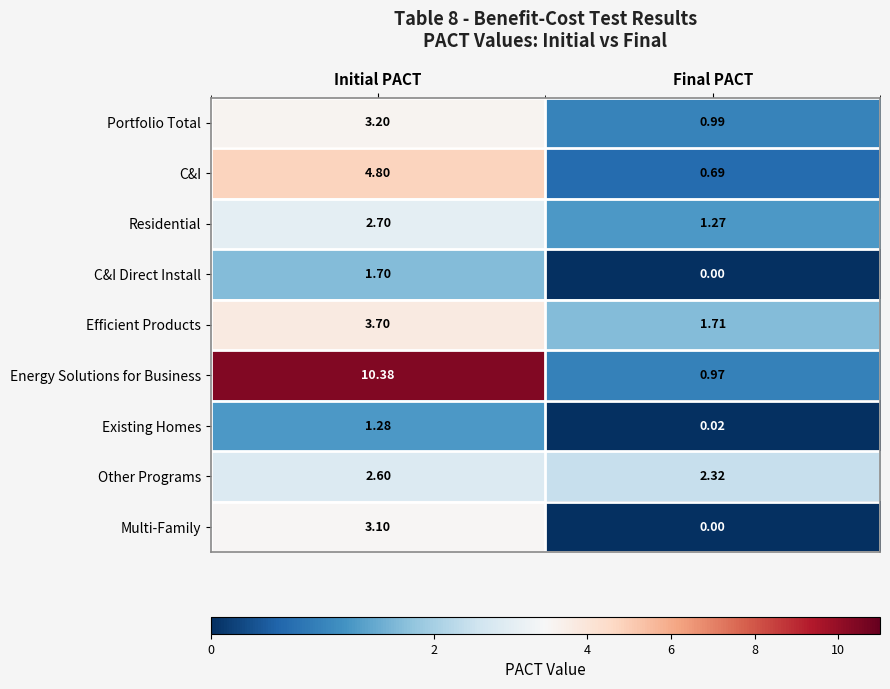

Which series has the largest range (max minus min)?

Energy Solutions for Business